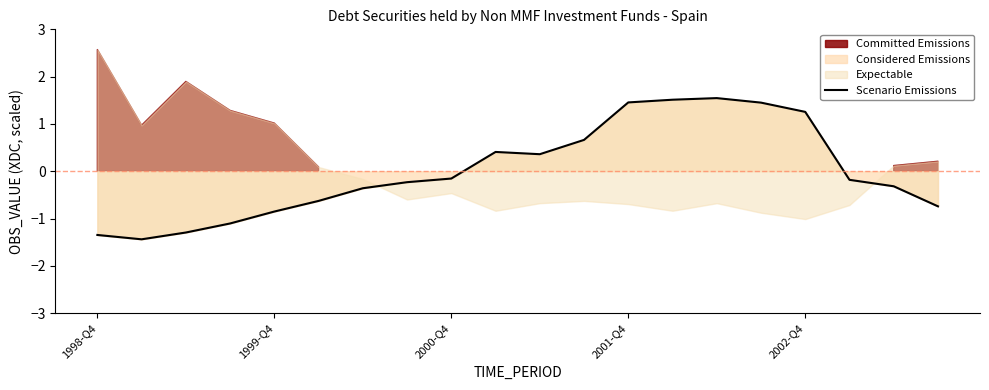

The chart shows a value of 1.5 at 15. True or false?

True